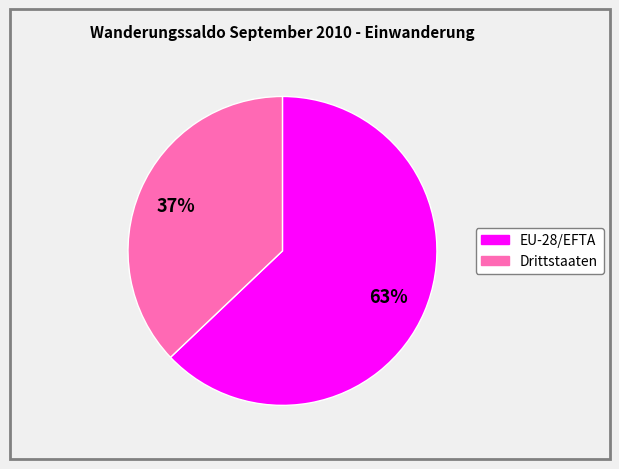

Which slice is the largest?

EU-28/EFTA